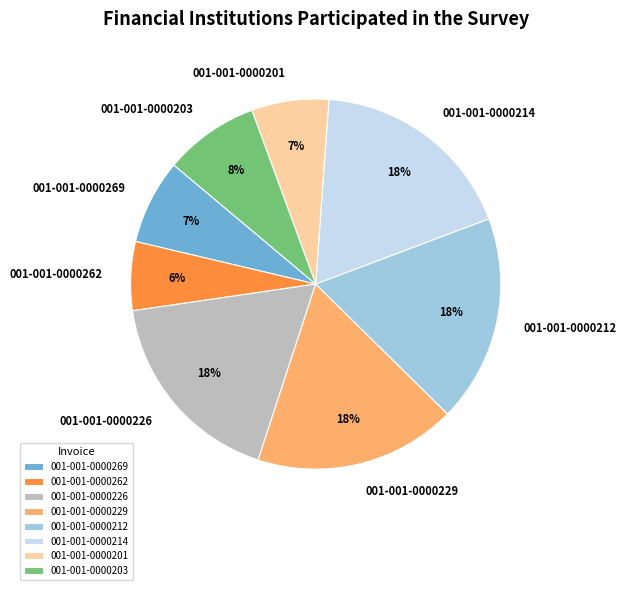

To the nearest percent, what portion does 001-001-0000203 represent?

8%